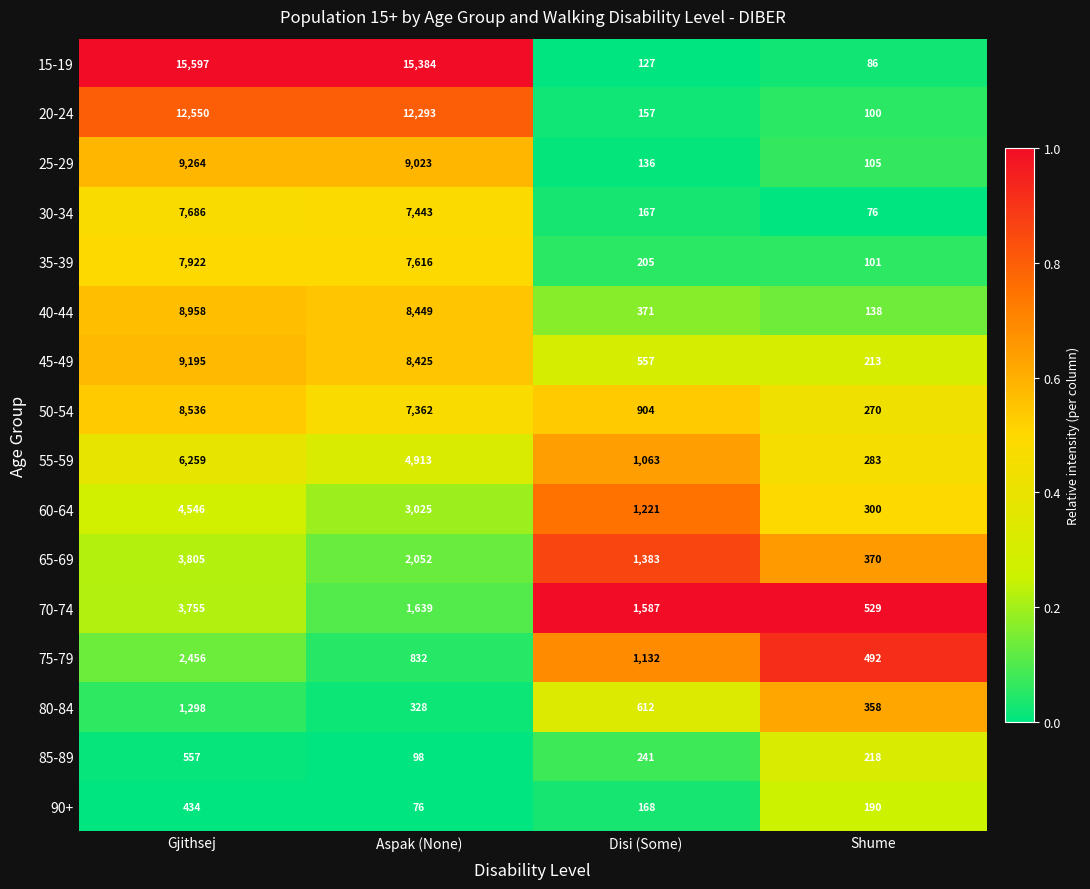

What is the difference between the second highest and second lowest values in the 90+ series?

22